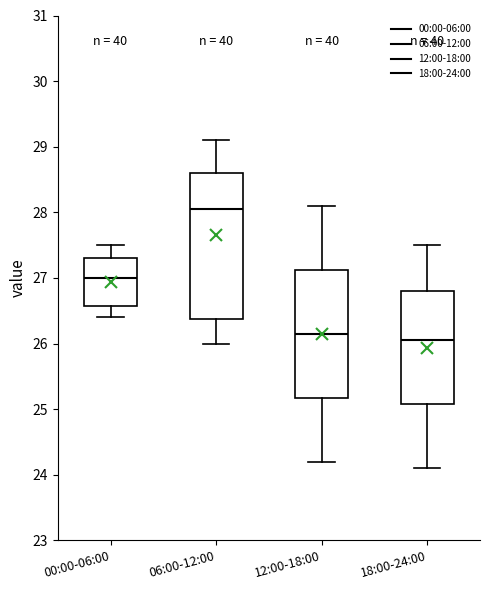

Comparing the boxes themselves (not the whiskers), which one is the tallest?

06:00-12:00